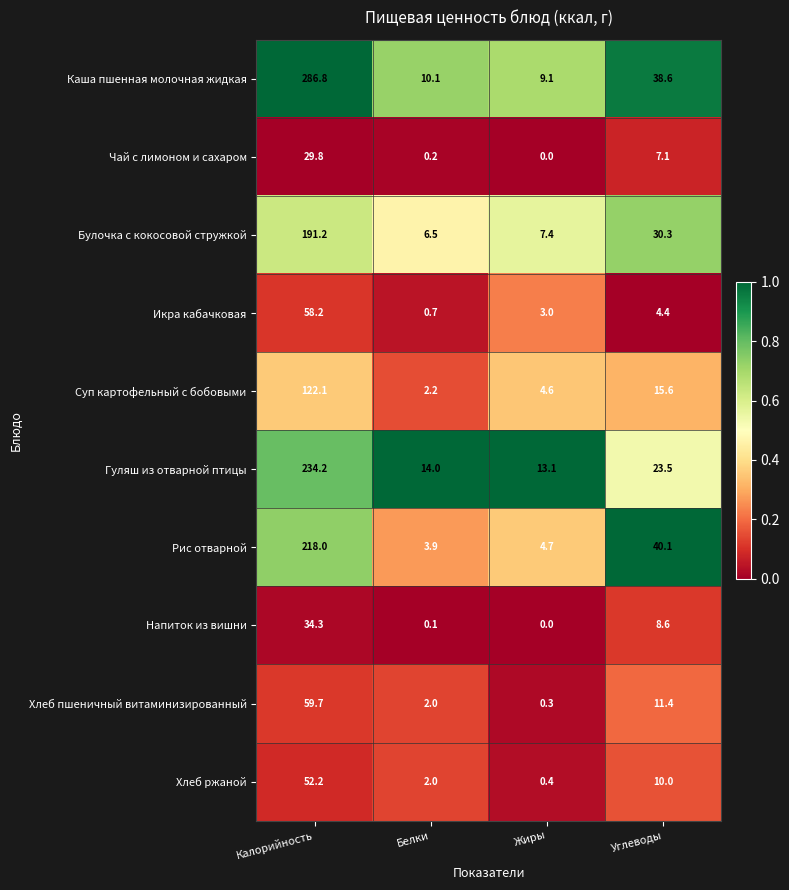

At which label does Суп картофельный с бобовыми first exceed 15?

Калорийность